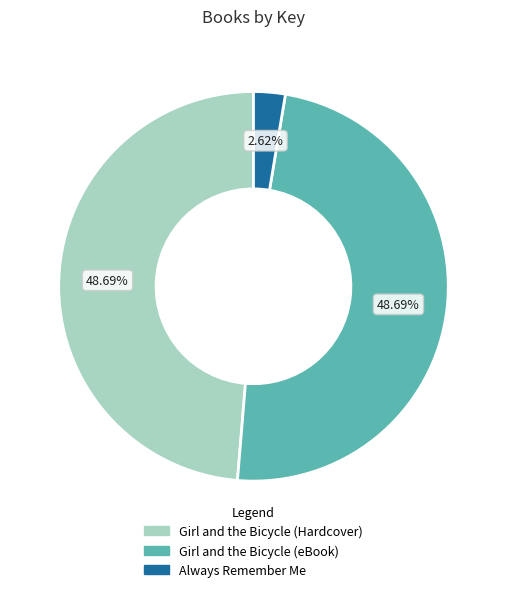

What portion of the pie excludes Always Remember Me?

97.4%